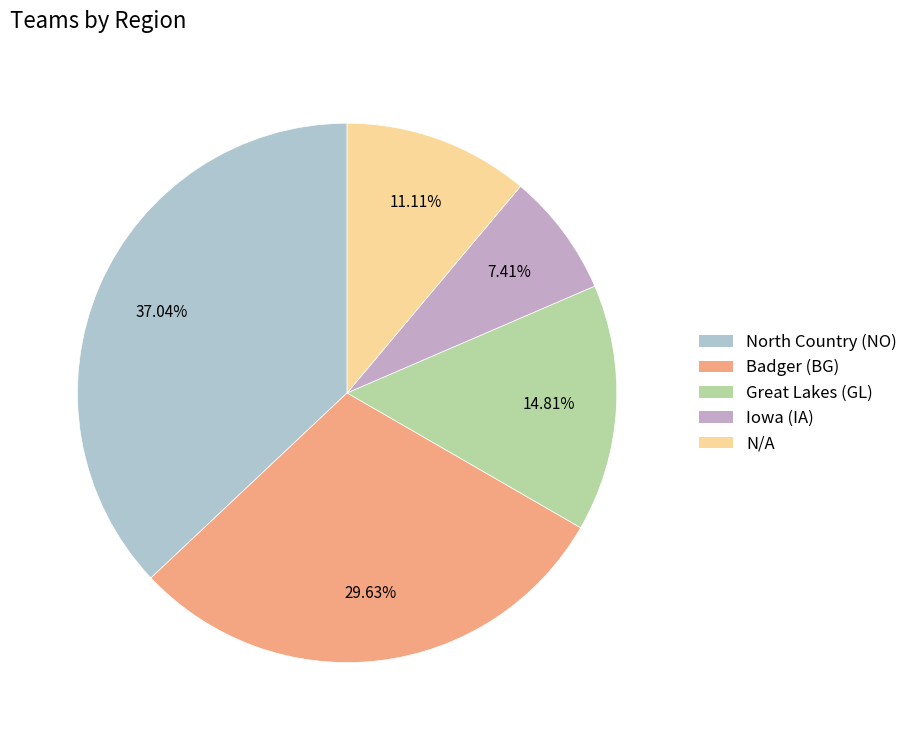

Which slice is the largest?

North Country (NO)